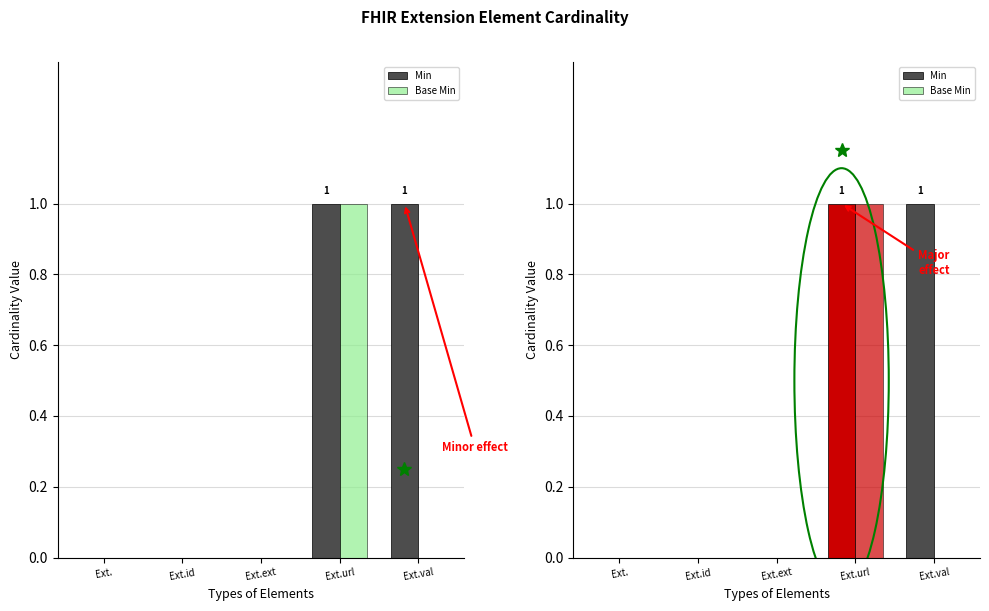

How many positive values does the Min series have?

2